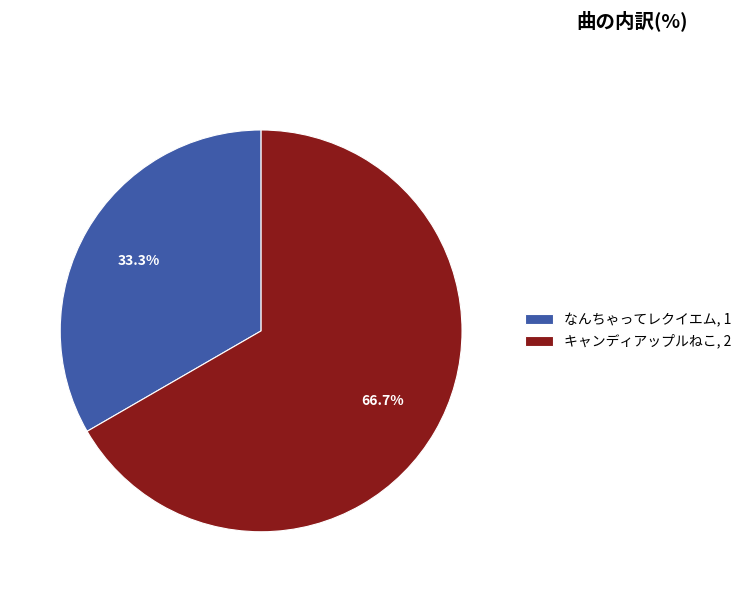

Rank the categories by value from highest to lowest.

キャンディアップルねこ, なんちゃってレクイエム